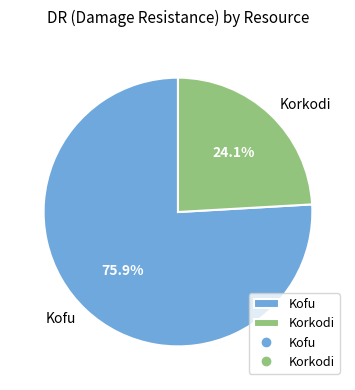

Which has a higher value, Kofu or Korkodi?

Kofu